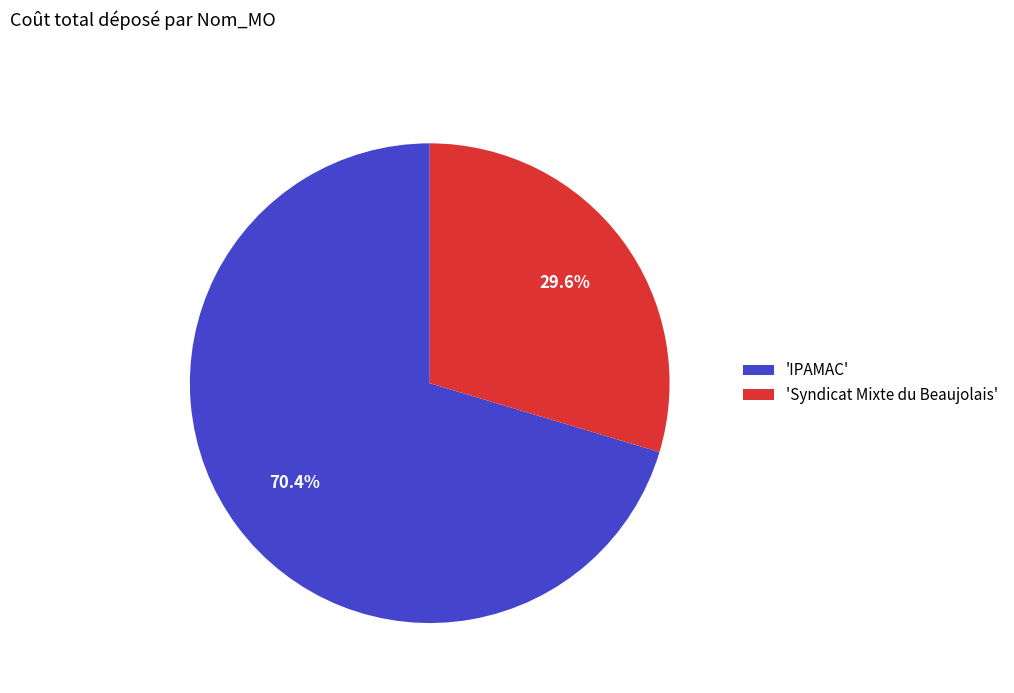

Which has a higher value, 'IPAMAC' or 'Syndicat Mixte du Beaujolais'?

'IPAMAC'